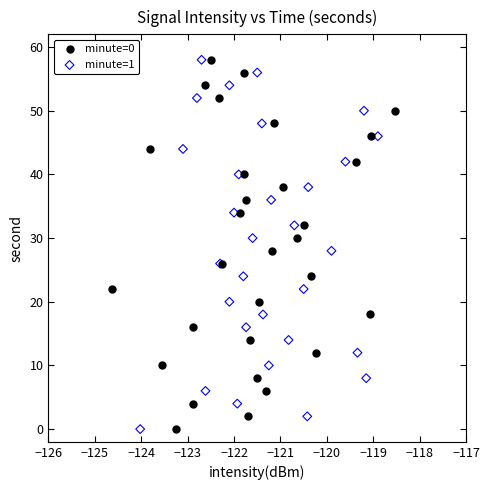

What are all the series names shown in the legend?

minute=0, minute=1